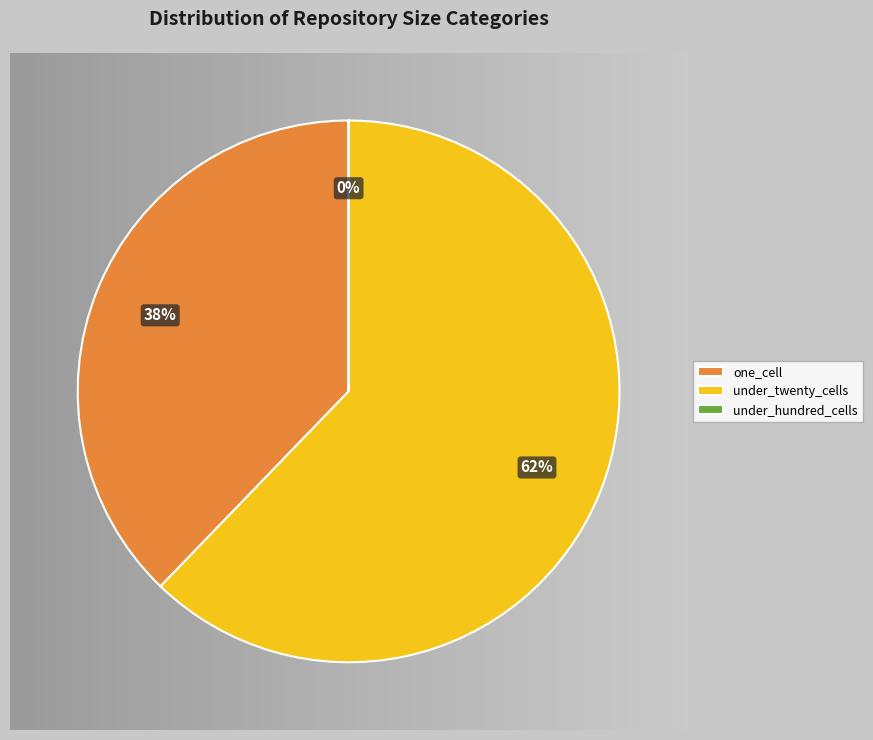

Is there a majority slice in this chart?

Yes